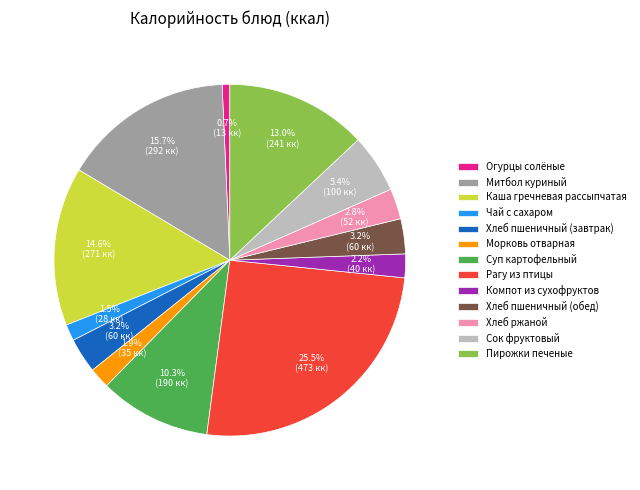

How many slices are in this pie chart?

13